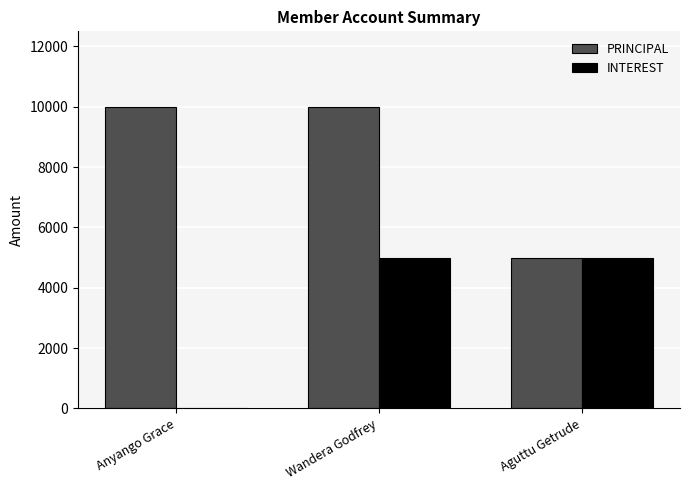

What is the sum of all PRINCIPAL values?

25000